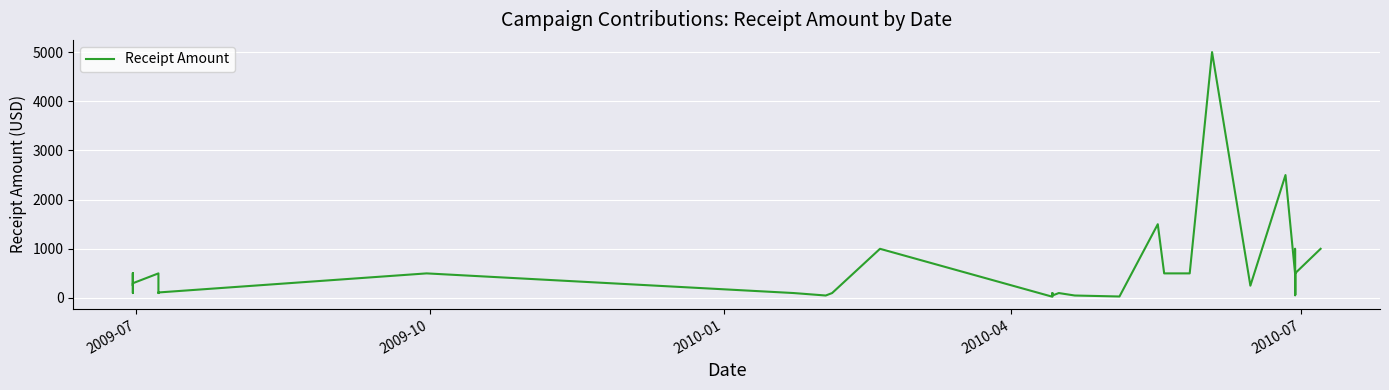

Is it true that the value at 21 is 43.1?

False